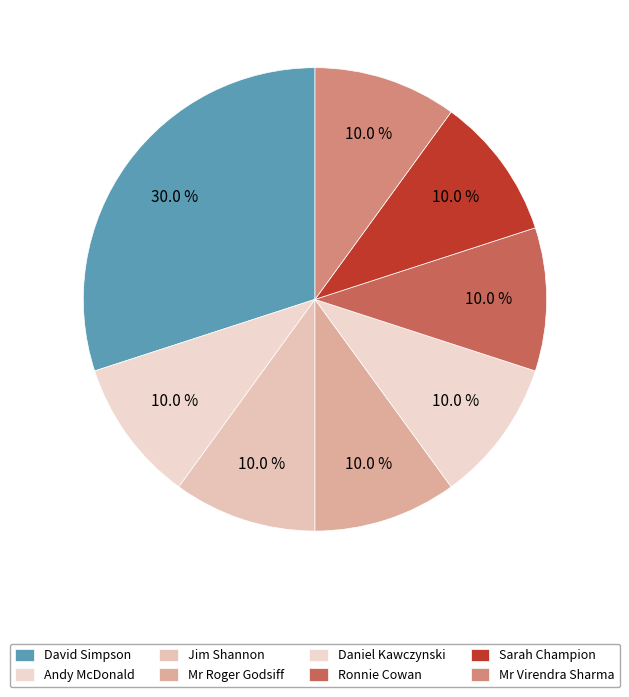

How many slices are in this pie chart?

8